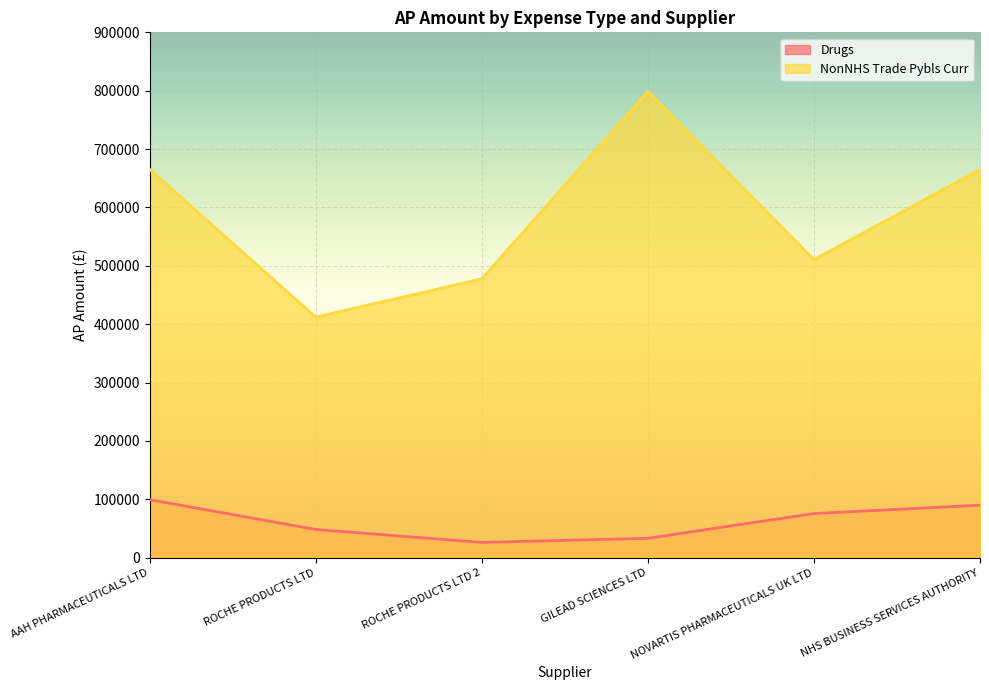

List the labels in order of Drugs value, largest first.

AAH PHARMACEUTICALS LTD, NHS BUSINESS SERVICES AUTHORITY, NOVARTIS PHARMACEUTICALS UK LTD, ROCHE PRODUCTS LTD, GILEAD SCIENCES LTD, ROCHE PRODUCTS LTD 2